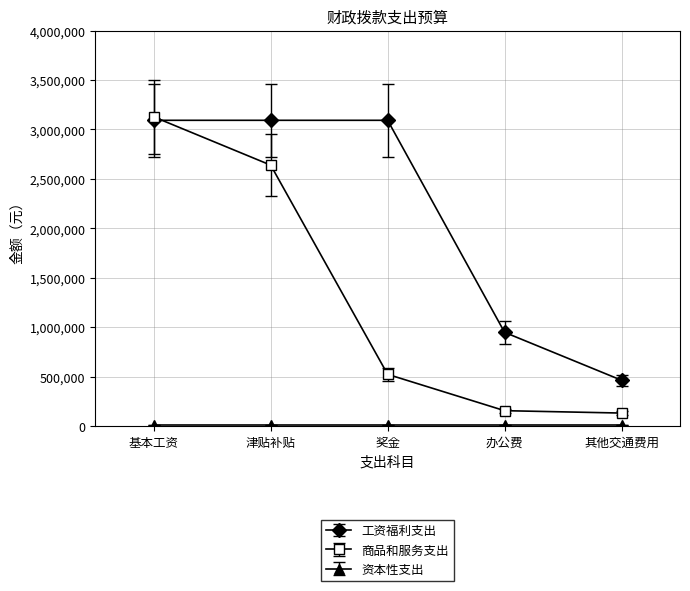

At which label is 工资福利支出 closest to 1778523?

办公费